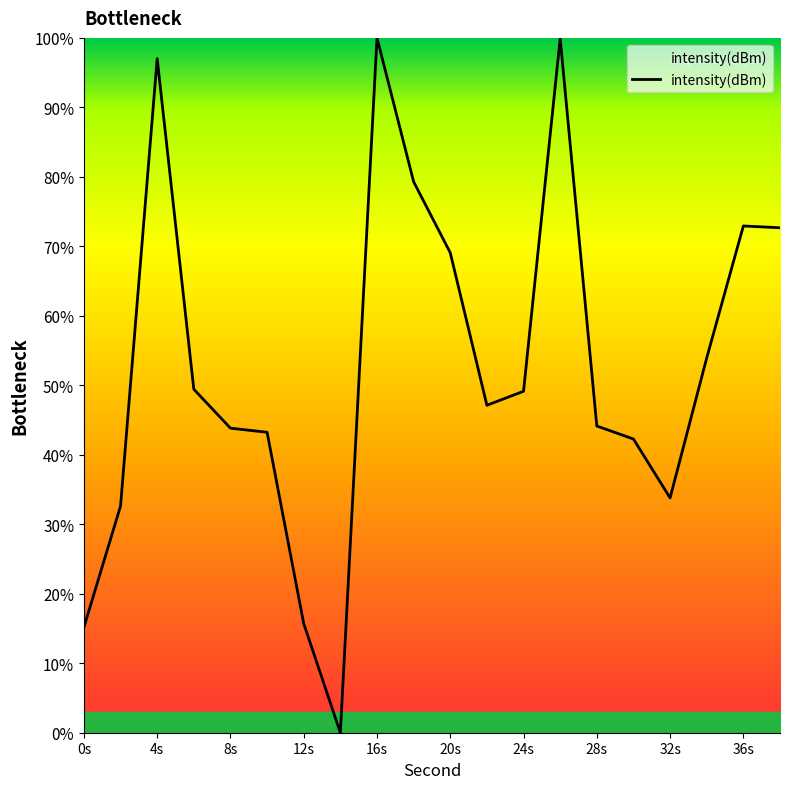

What is the maximum value shown in the chart?

100.0